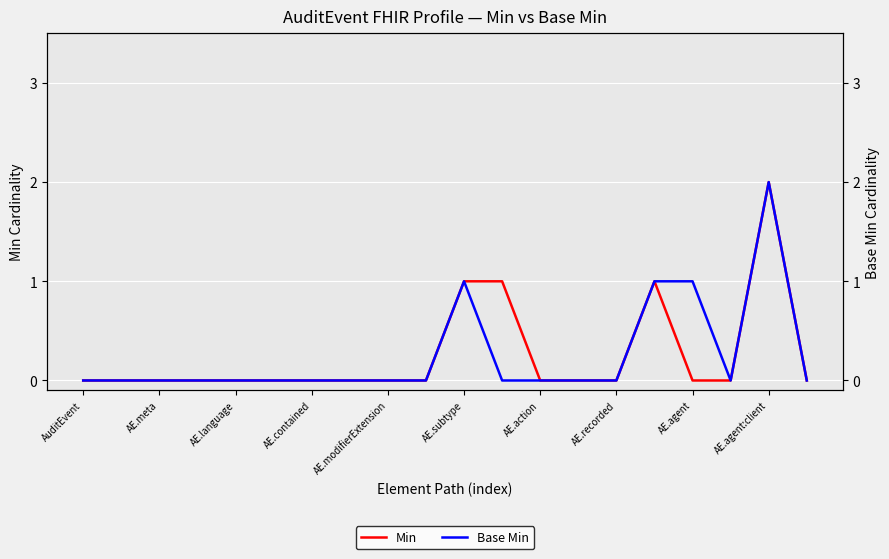

What is the difference between the second highest and minimum values in the Base Min series?

1